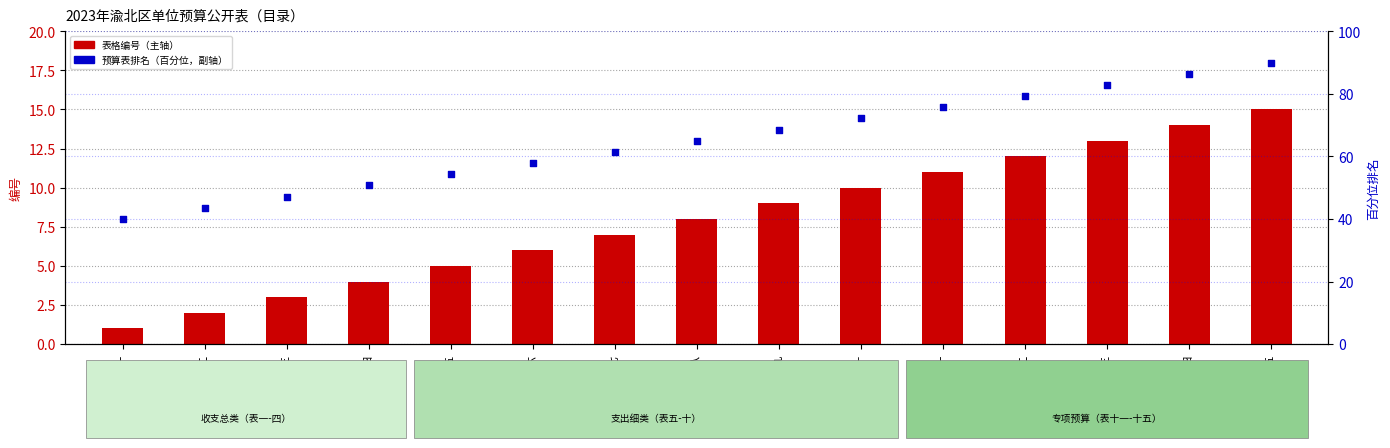

Which series reaches the minimum Y coordinate?

表格编号